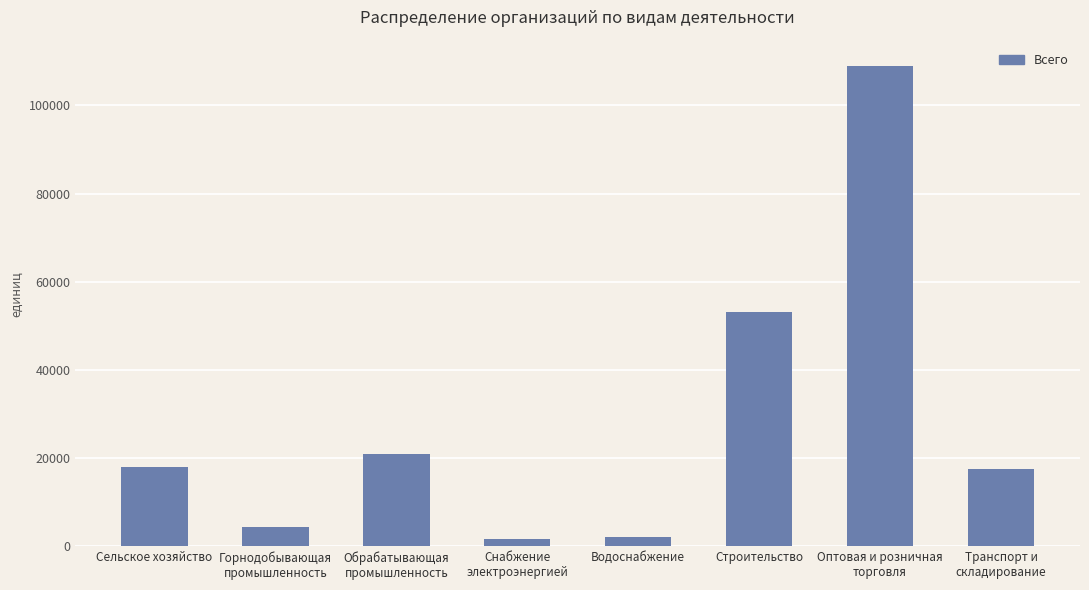

The value at Сельское хозяйство is 24114. True or false?

False